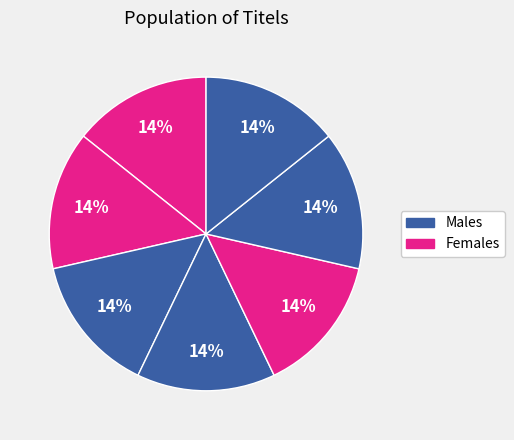

Does any single category account for the majority?

No